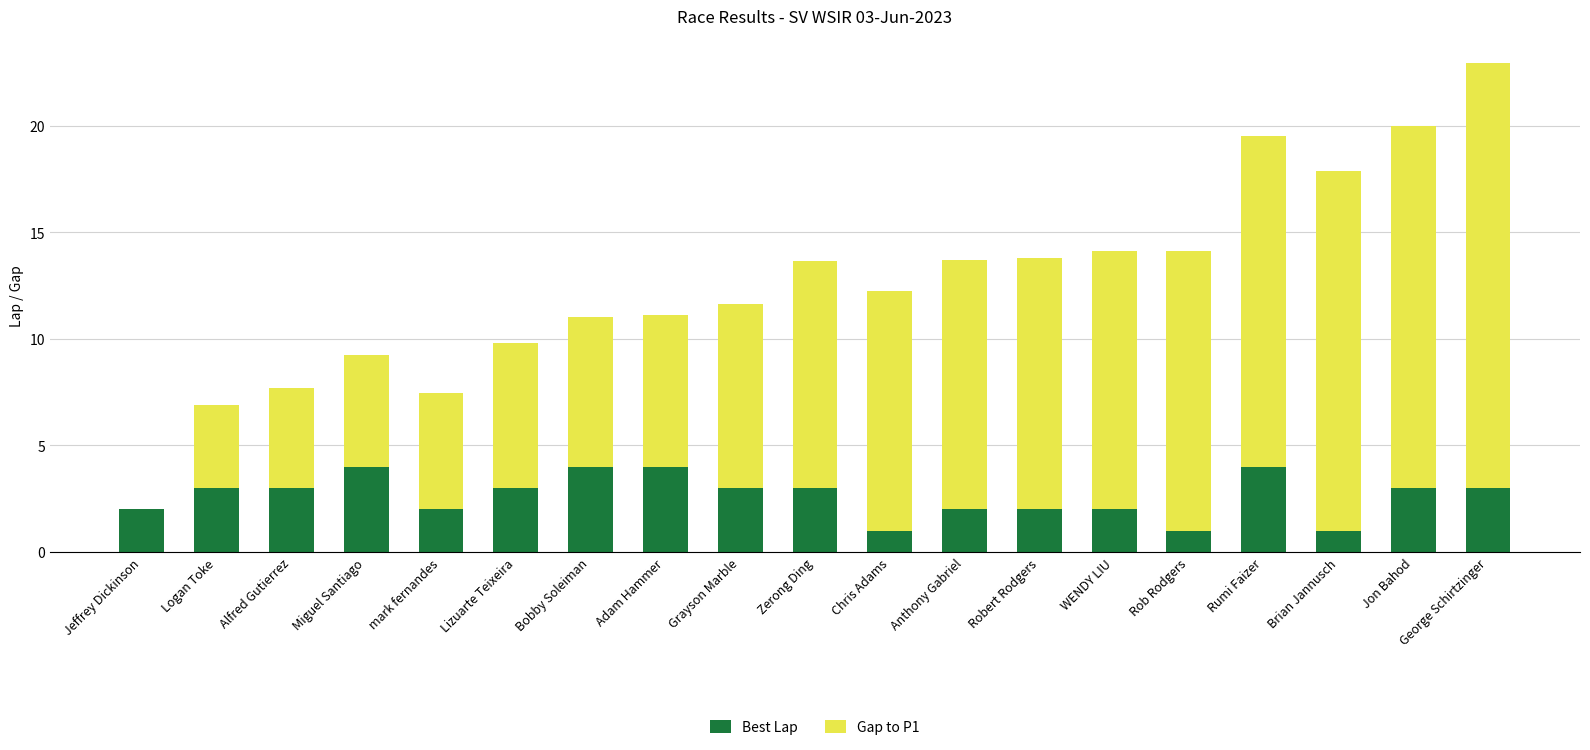

What is the maximum value for Best Lap?

4.0